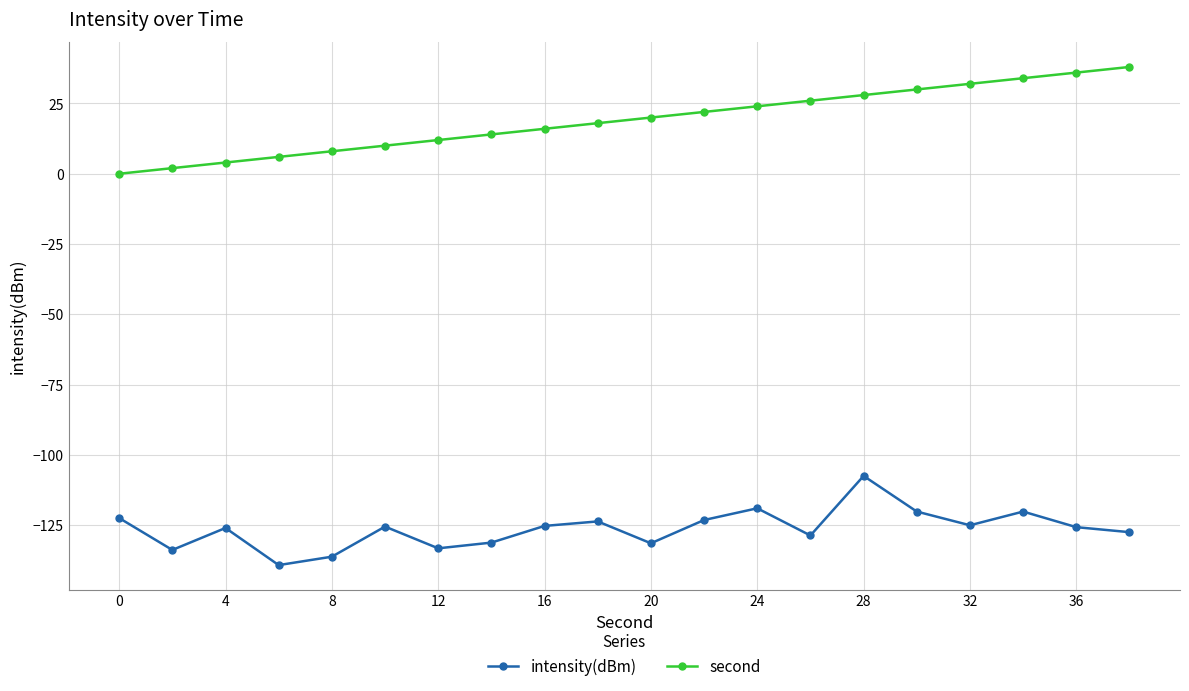

What is the value of the second point at the 13th from the left?

24.0